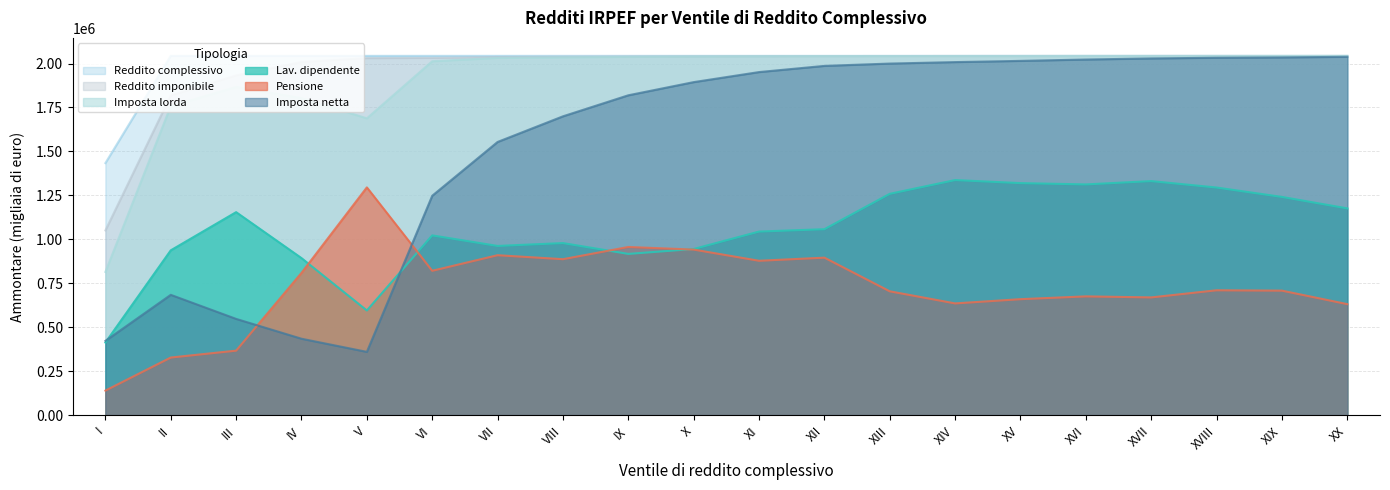

Which category has the highest value in the Imposta netta (Ammontare) series?

XX